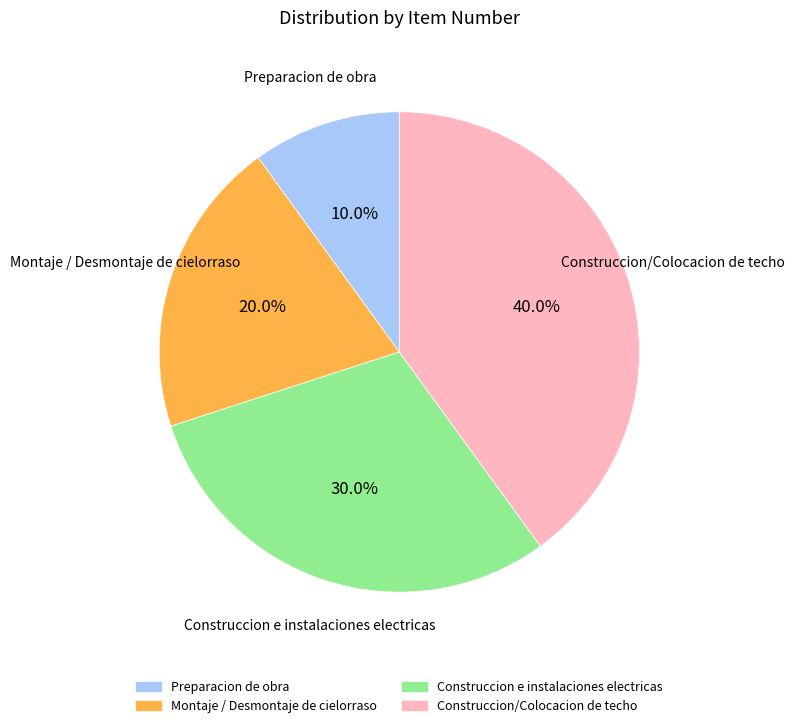

Count the number of slices in the pie.

4